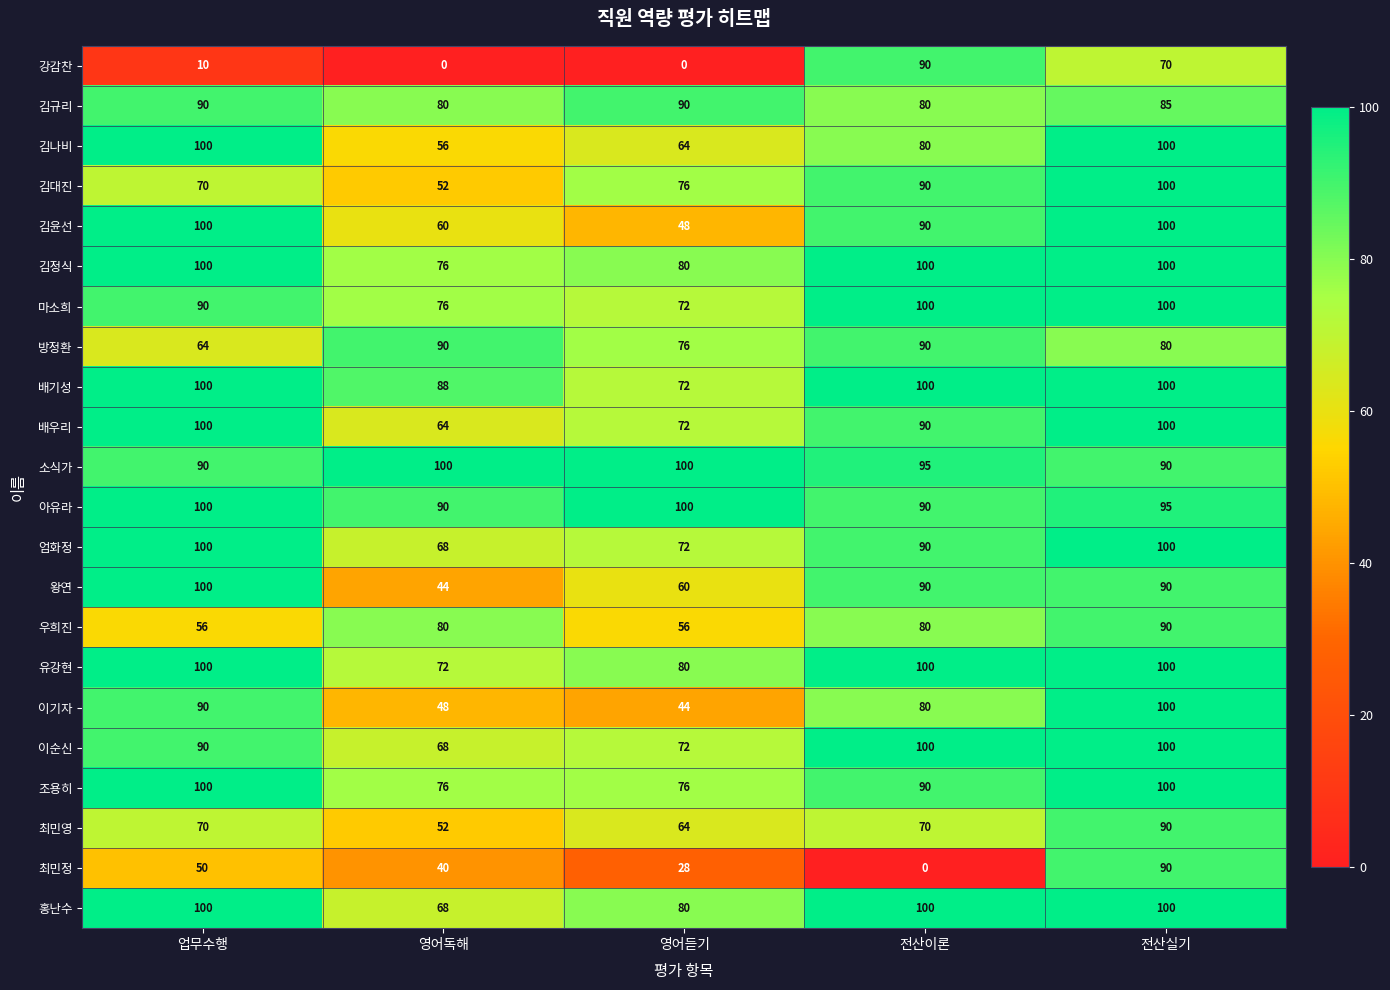

Where does the 김규리 series first go above 85?

업무수행